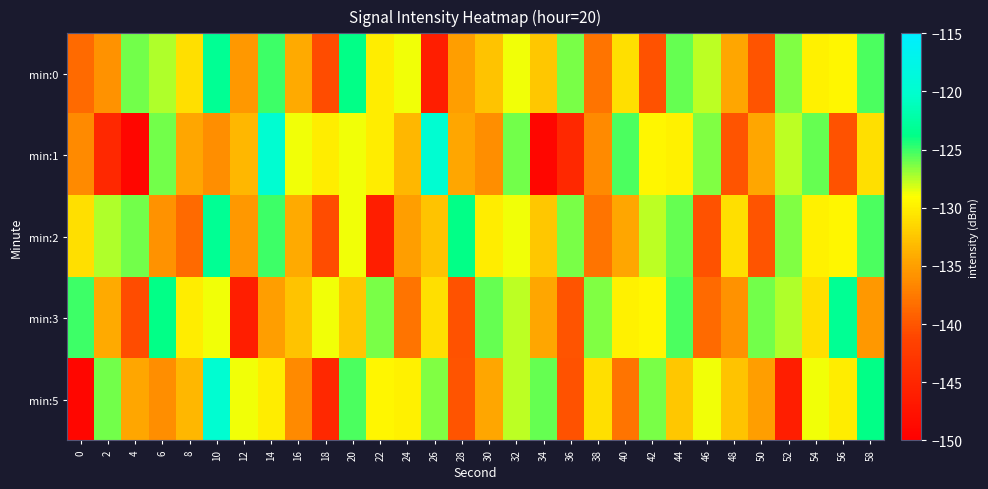

Reading left to right, extract all data points from this chart.

min:0: 0=-138.6	2=-135.9	4=-126.1	6=-127.4	8=-130.9	10=-123.1	12=-135.5	14=-125.1	16=-134.2	18=-140.6	20=-123.8	22=-130.1	24=-128.8	26=-145.9	28=-135.0	30=-132.7	32=-128.7	34=-132.4	36=-126.2	38=-137.8	40=-131.0	42=-140.3	44=-125.8	46=-127.7	48=-134.5	50=-140.0	52=-126.4	54=-129.8	56=-129.5	58=-125.4
min:1: 0=-136.3	2=-144.8	4=-149.1	6=-126.1	8=-134.5	10=-136.1	12=-133.4	14=-119.7	16=-128.8	18=-130.1	20=-128.8	22=-130.1	24=-133.4	26=-119.7	28=-134.5	30=-136.1	32=-126.1	34=-149.1	36=-144.8	38=-136.3	40=-125.4	42=-129.5	44=-129.8	46=-126.4	48=-140.0	50=-134.5	52=-127.7	54=-125.8	56=-140.3	58=-131.0
min:2: 0=-130.9	2=-127.4	4=-126.1	6=-135.9	8=-138.6	10=-123.1	12=-135.5	14=-125.1	16=-134.2	18=-140.6	20=-128.8	22=-145.9	24=-135.0	26=-132.7	28=-123.8	30=-130.1	32=-128.7	34=-132.4	36=-126.2	38=-137.8	40=-134.5	42=-127.7	44=-125.8	46=-140.3	48=-131.0	50=-140.0	52=-126.4	54=-129.8	56=-129.5	58=-125.4
min:3: 0=-125.1	2=-134.2	4=-140.6	6=-123.8	8=-130.1	10=-128.8	12=-145.9	14=-135.0	16=-132.7	18=-128.7	20=-132.4	22=-126.2	24=-137.8	26=-131.0	28=-140.3	30=-125.8	32=-127.7	34=-134.5	36=-140.0	38=-126.4	40=-129.8	42=-129.5	44=-125.4	46=-138.6	48=-135.9	50=-126.1	52=-127.4	54=-130.9	56=-123.1	58=-135.5
min:5: 0=-149.1	2=-126.1	4=-134.5	6=-136.1	8=-133.4	10=-119.7	12=-128.8	14=-130.1	16=-136.3	18=-144.8	20=-125.4	22=-129.5	24=-129.8	26=-126.4	28=-140.0	30=-134.5	32=-127.7	34=-125.8	36=-140.3	38=-131.0	40=-137.8	42=-126.2	44=-132.4	46=-128.7	48=-132.7	50=-135.0	52=-145.9	54=-128.8	56=-130.1	58=-123.8